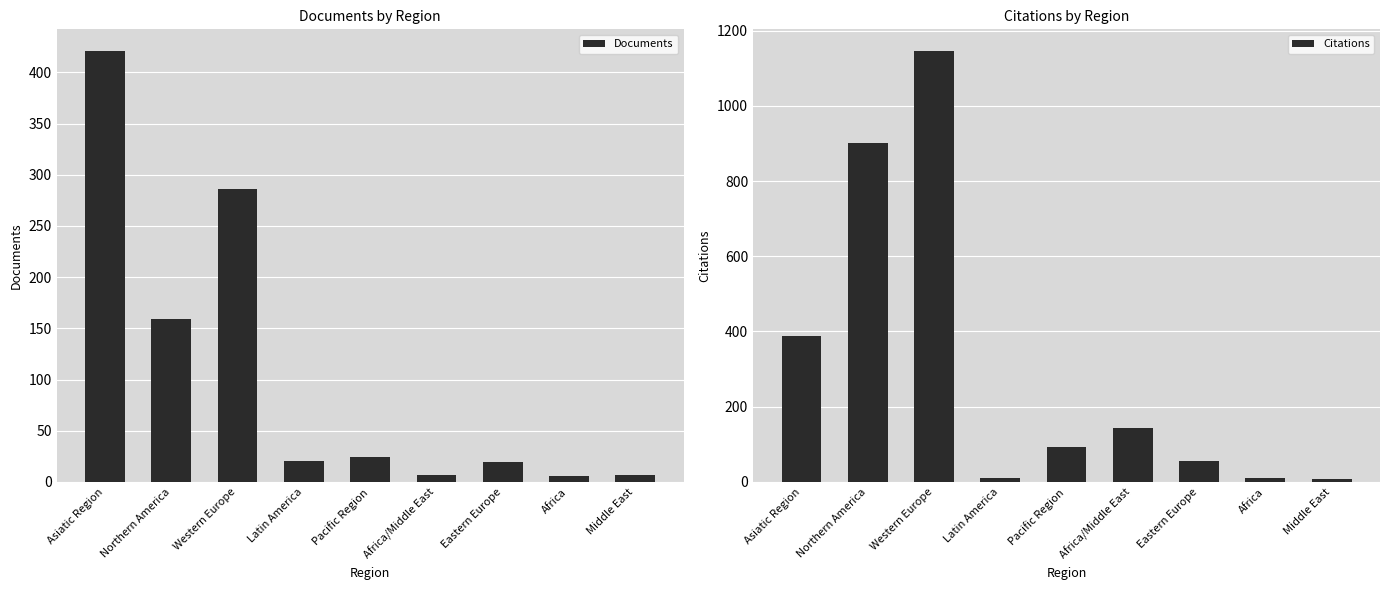

Rank the series by their maximum value, from lowest to highest.

Documents, Citations